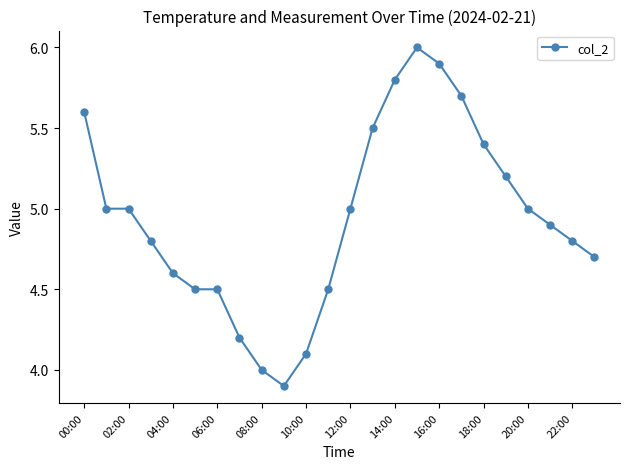

Does the chart display data point markers on the line(s)?

Yes